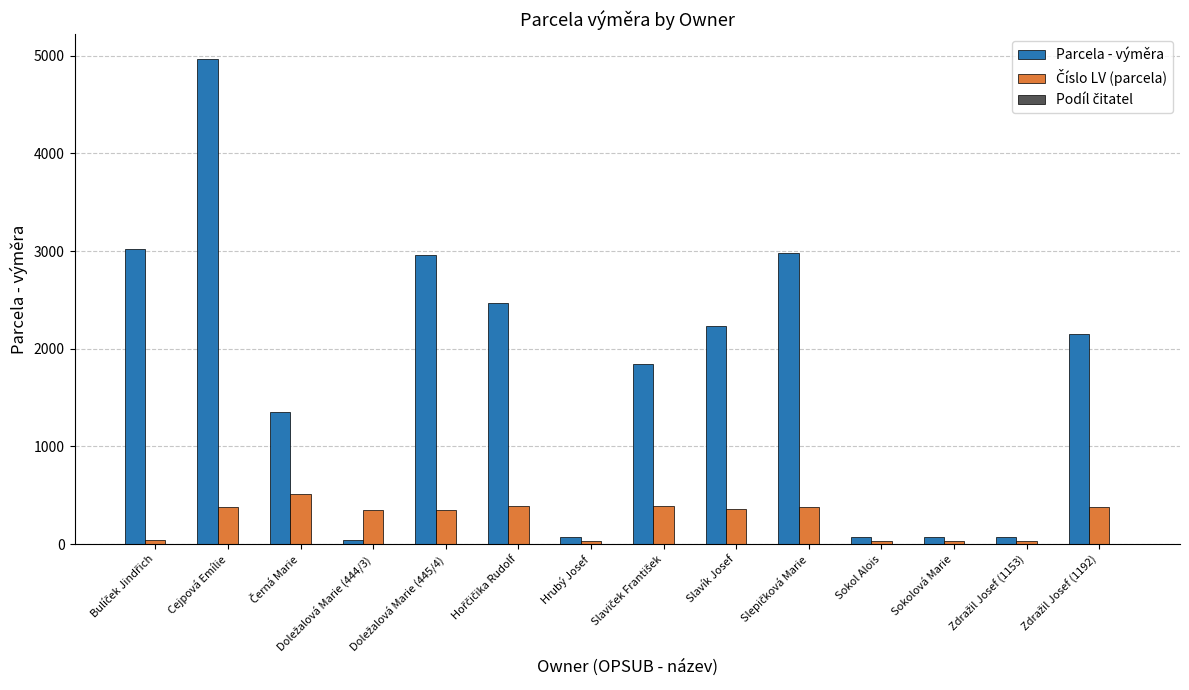

Which series has the largest total across all categories?

Parcela - výměra